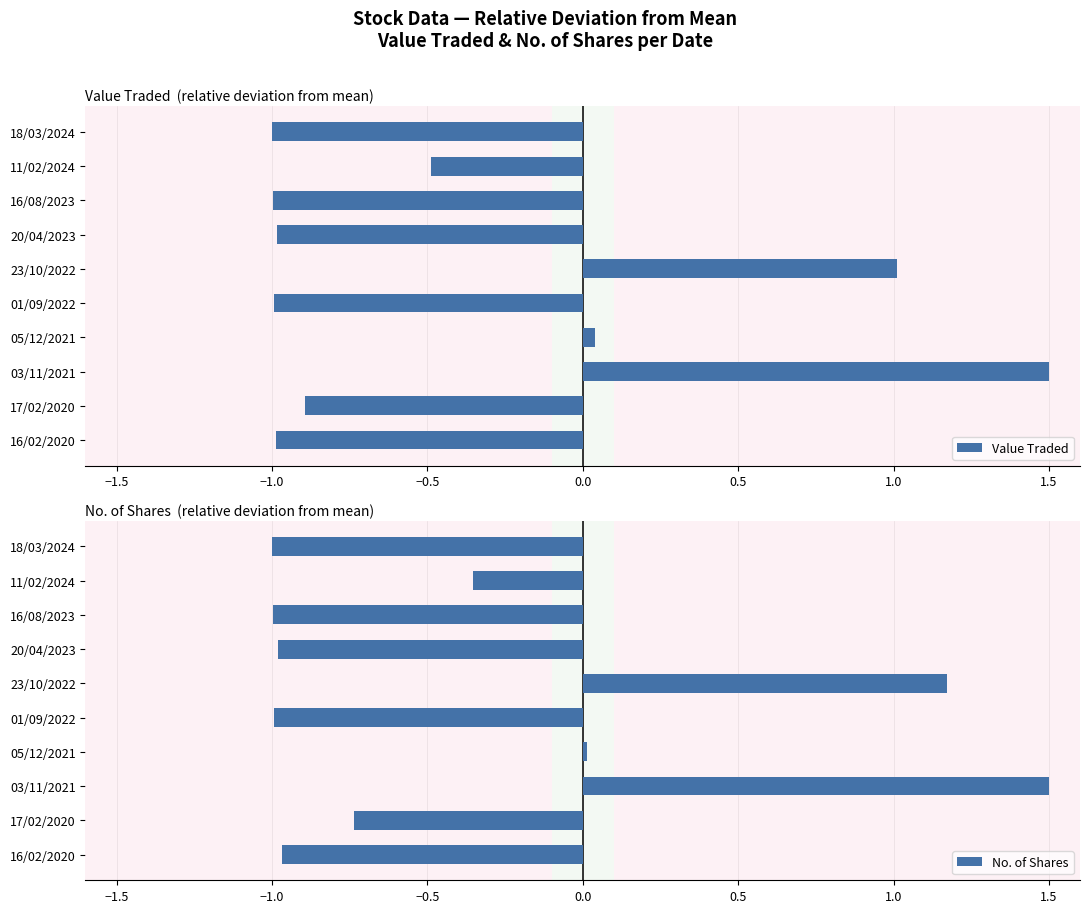

What is the maximum value shown in the chart?

1.5